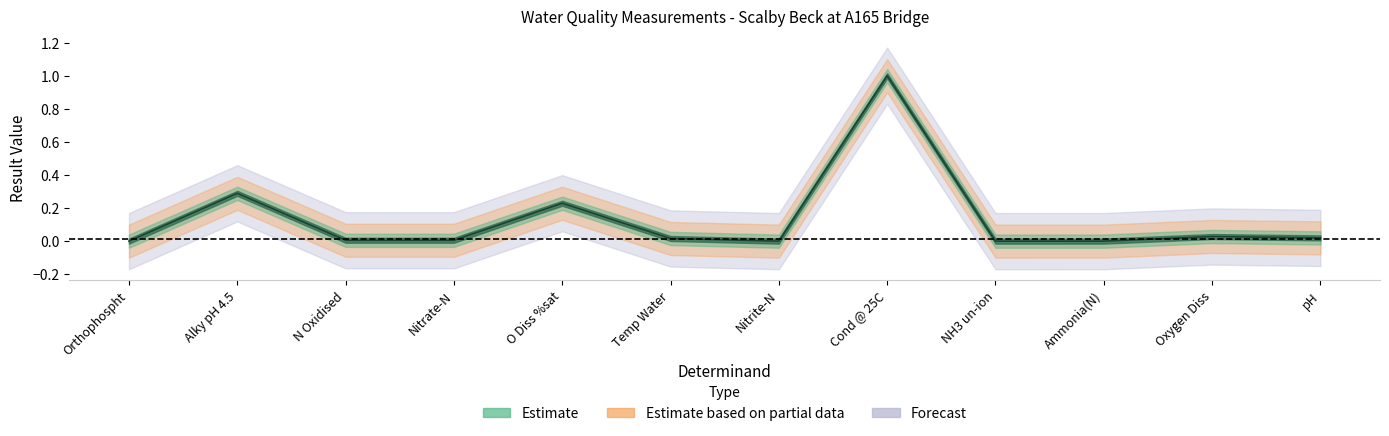

The chart shows a value of 0.0 at pH. True or false?

True